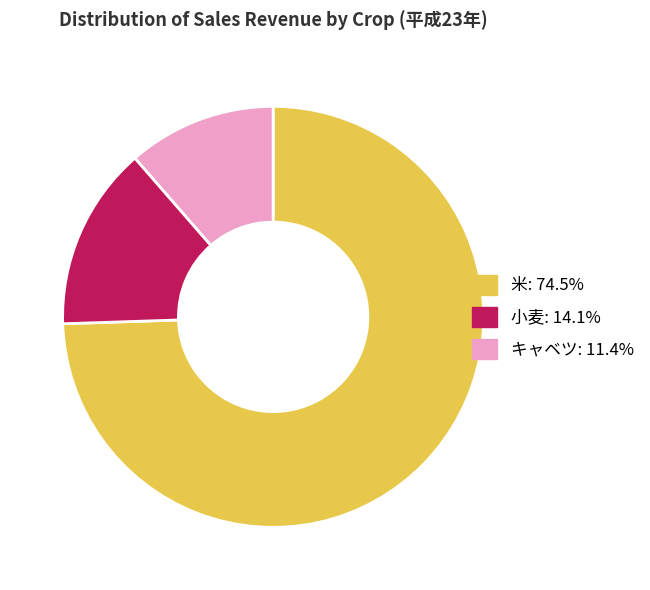

Is the sum of 米: 74.5% and キャベツ: 11.4% greater than half?

Yes